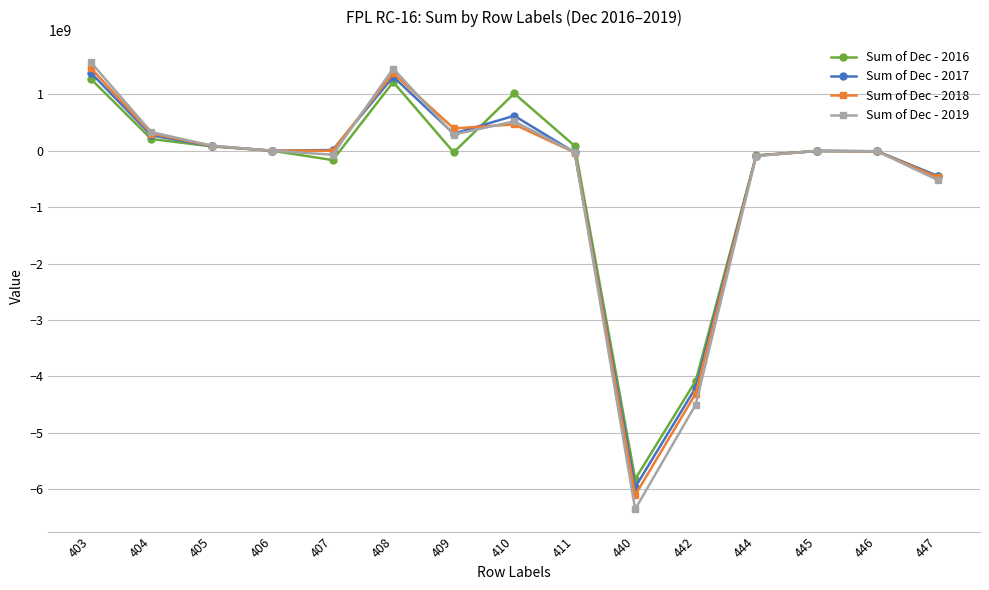

True or false: Sum of Dec - 2016 has more than 2 points higher than both neighbors.

True